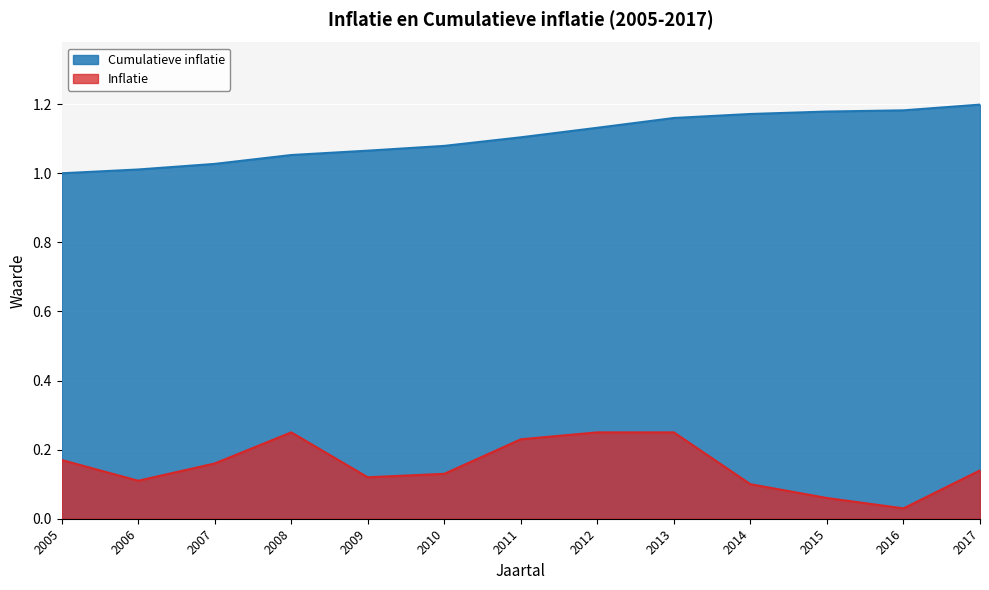

True or false: Inflatie has more than 2 points higher than both neighbors.

False